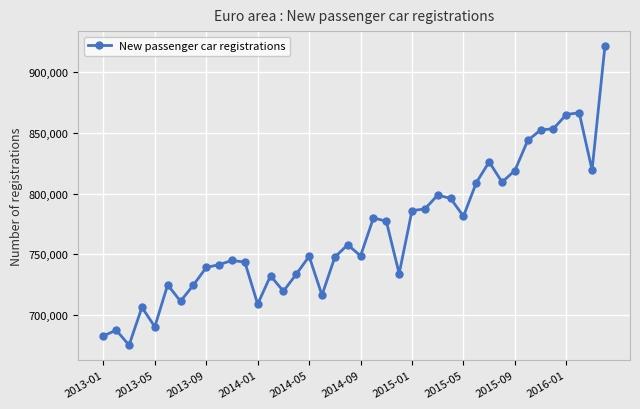

How many data points are less than 748769?

20